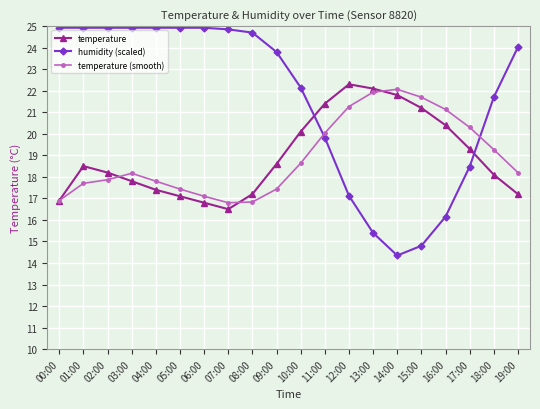

What is the difference between the maximum and minimum values in the temperature (smooth) series?

5.3